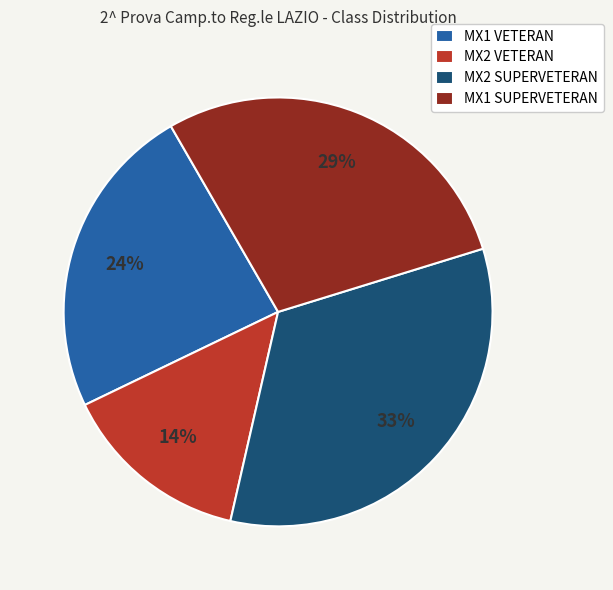

Is there any slice that represents more than half of the pie?

No